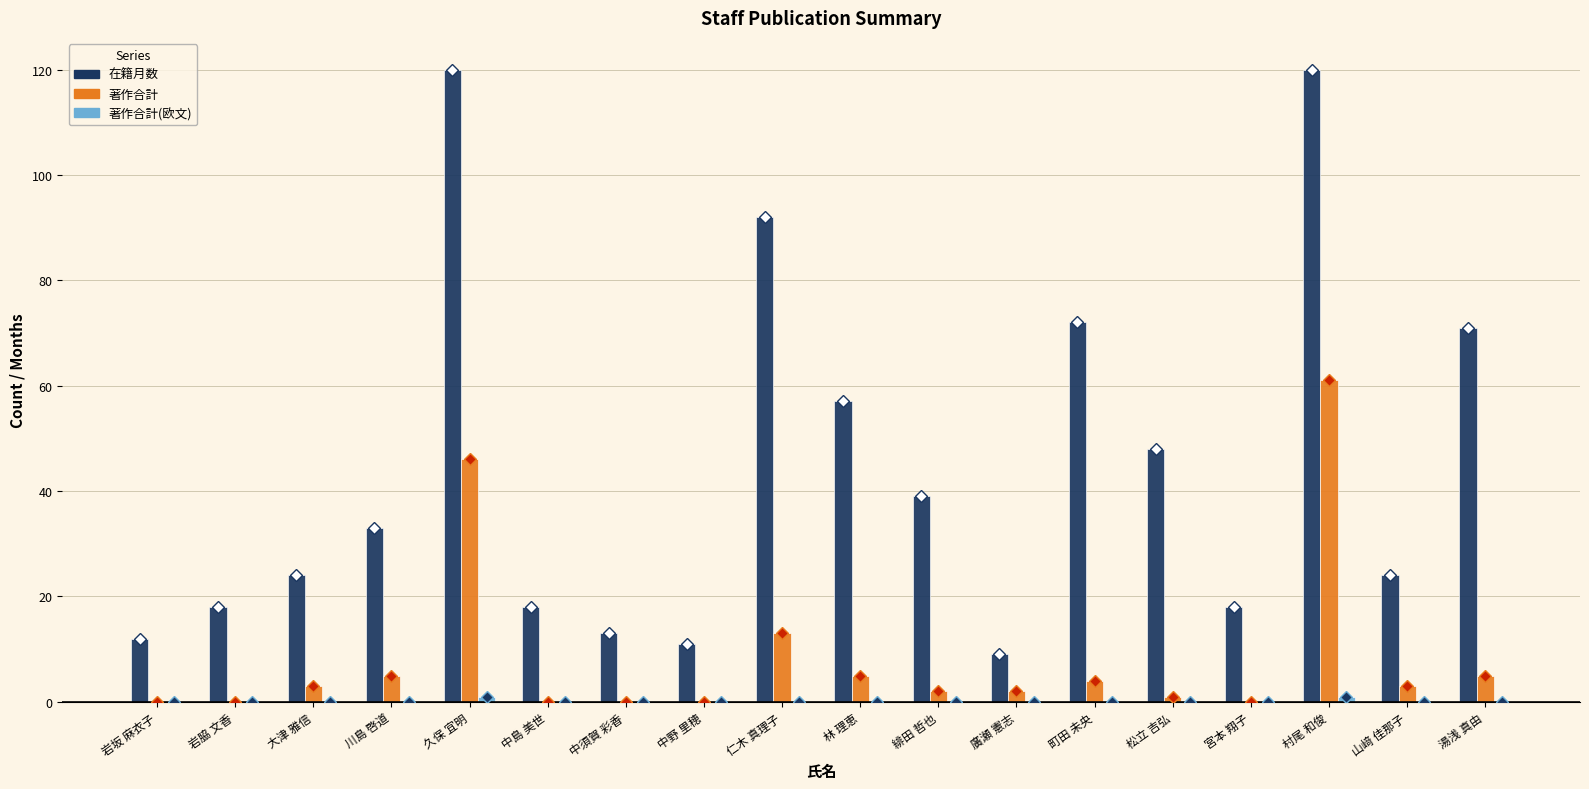

What is the sum of the 著作合計 values at 仁木 真理子 and 川島 啓道?

18